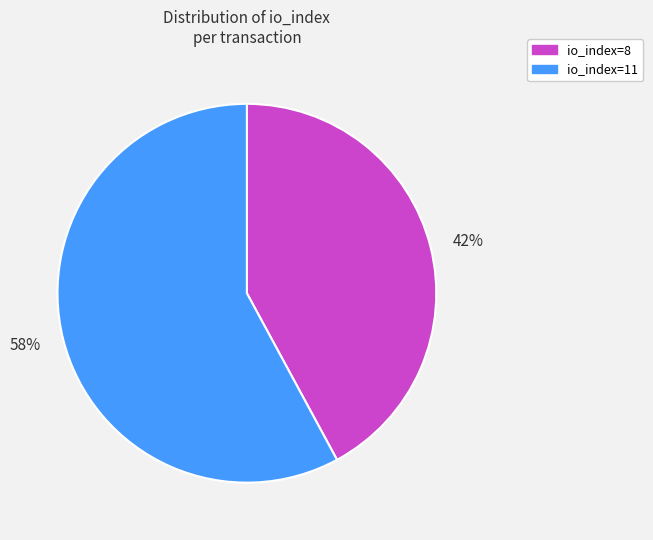

Does any single category account for the majority?

Yes